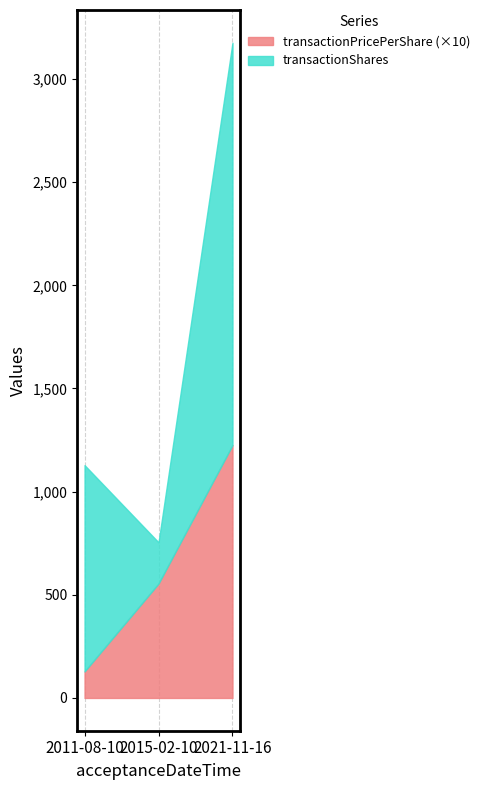

Where does the transactionPricePerShare series first go above 55?

2015-02-10